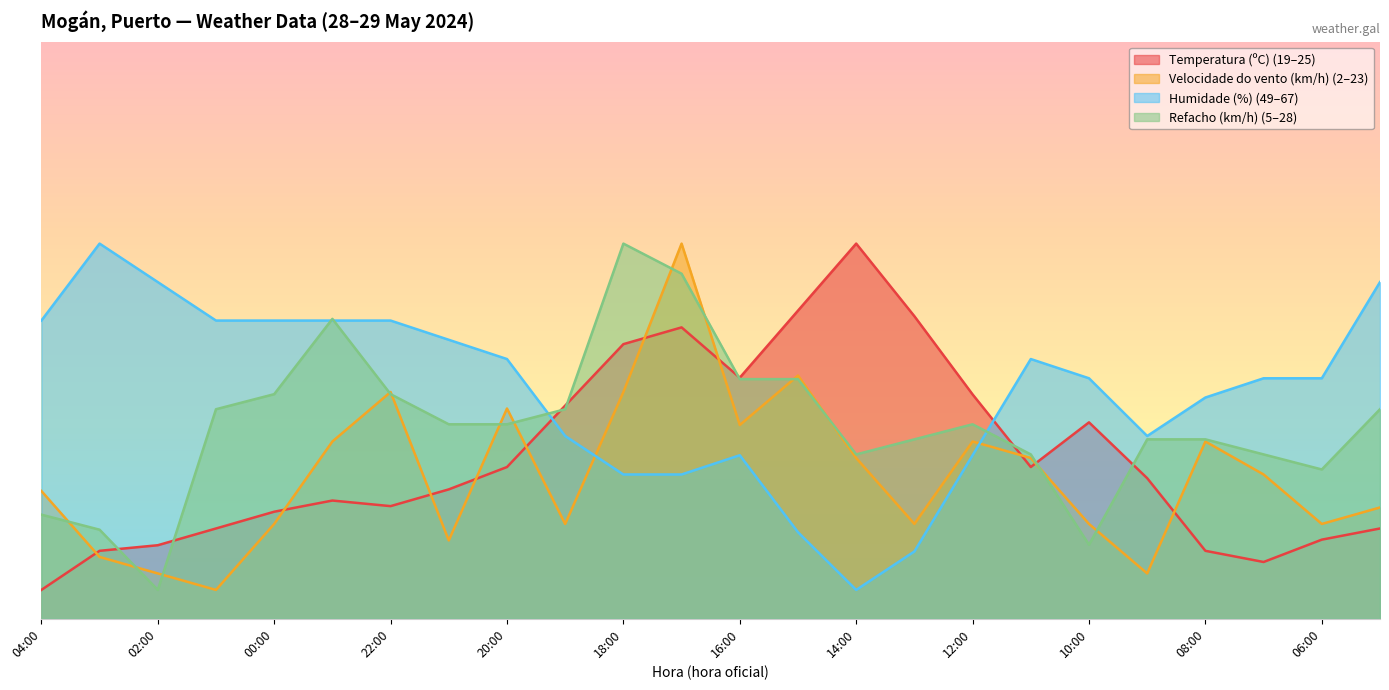

List the labels in order of Humidade (%) value, smallest first.

14:00, 13:00, 15:00, 18:00, 17:00, 16:00, 12:00, 19:00, 09:00, 08:00, 10:00, 07:00, 06:00, 20:00, 11:00, 21:00, 04:00, 01:00, 00:00, 23:00, 22:00, 02:00, 05:00, 03:00